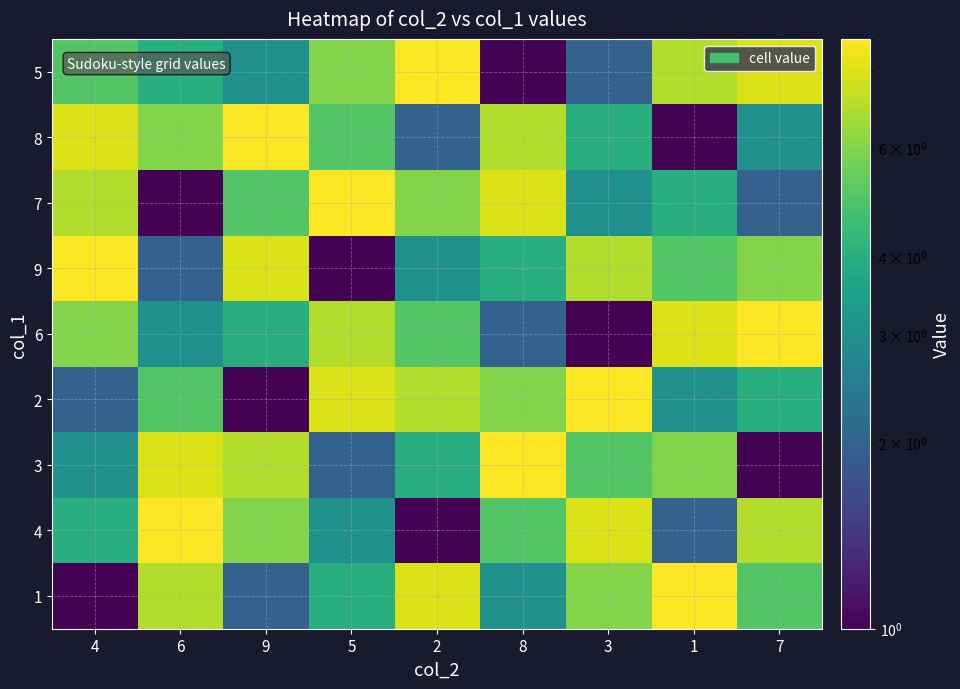

How many distinct data groups are displayed?

9